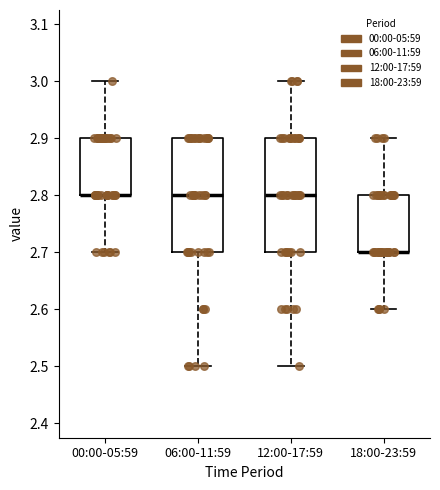

Where is the lower edge of the box for 18:00-23:59 on the y-axis? The values are not printed on the chart, so give them approximately, as read against the axis.

2.7